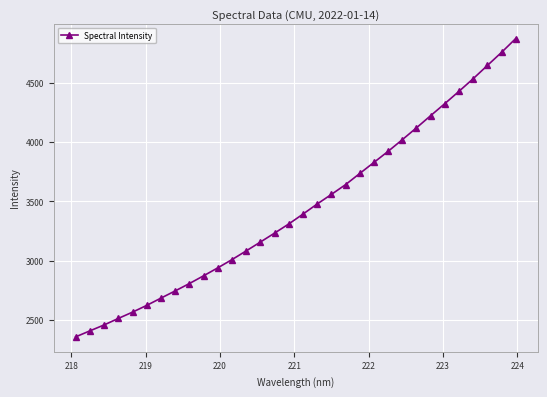

What is the value of the 31st point from the left?

4754.5